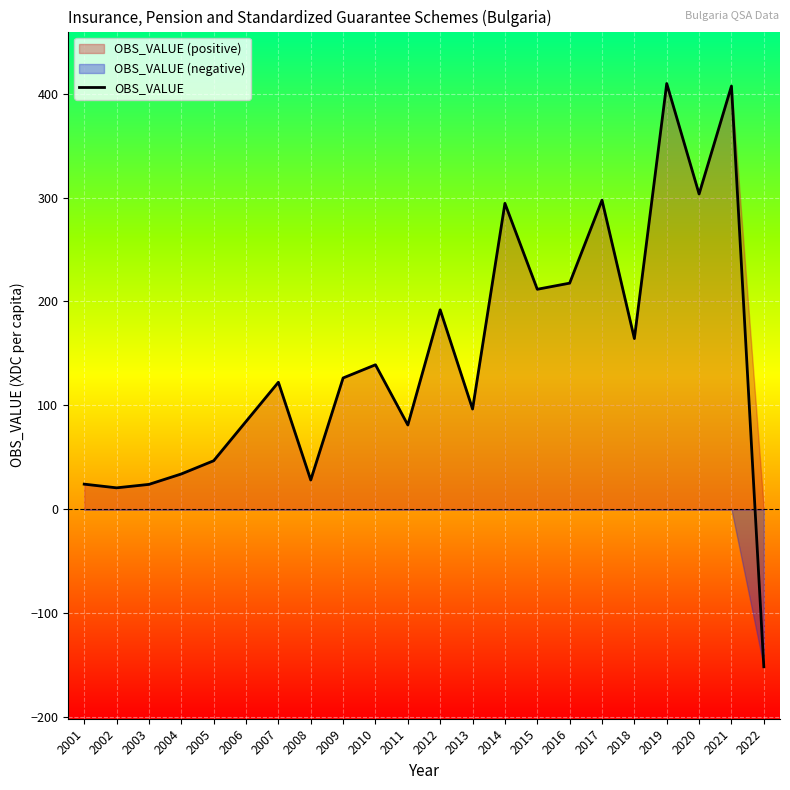

How many points are lower than both their immediate neighbors (excluding endpoints)?

7